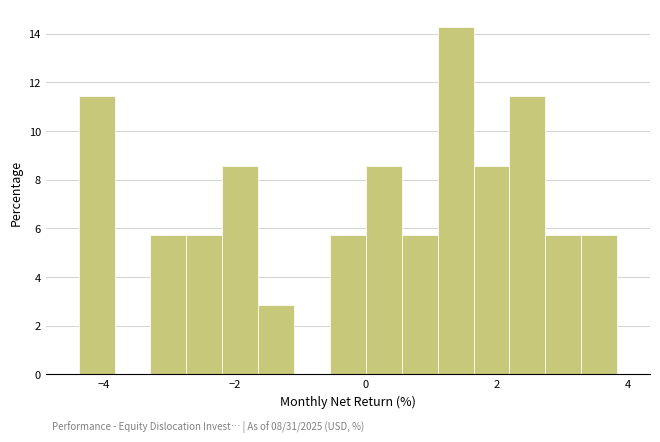

Read against the x-axis, roughly where is the centre of the tallest bar?

1.4